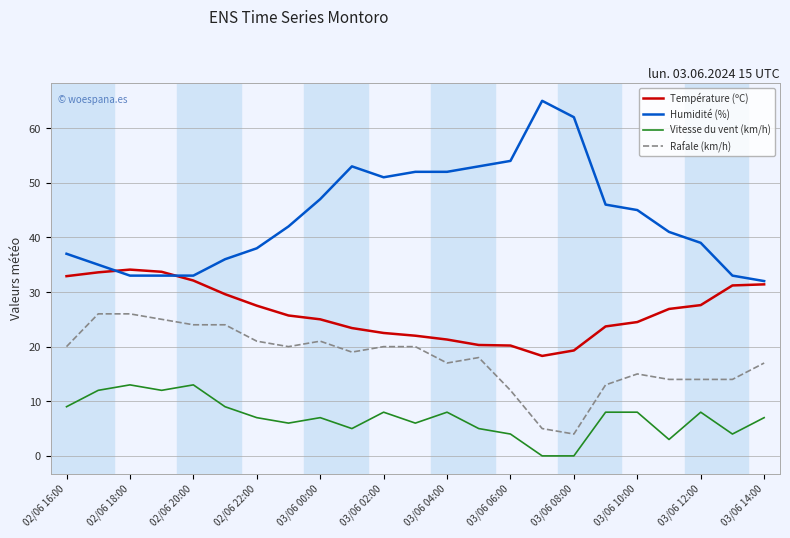

Which series has the largest total across all categories?

Humidité (%)